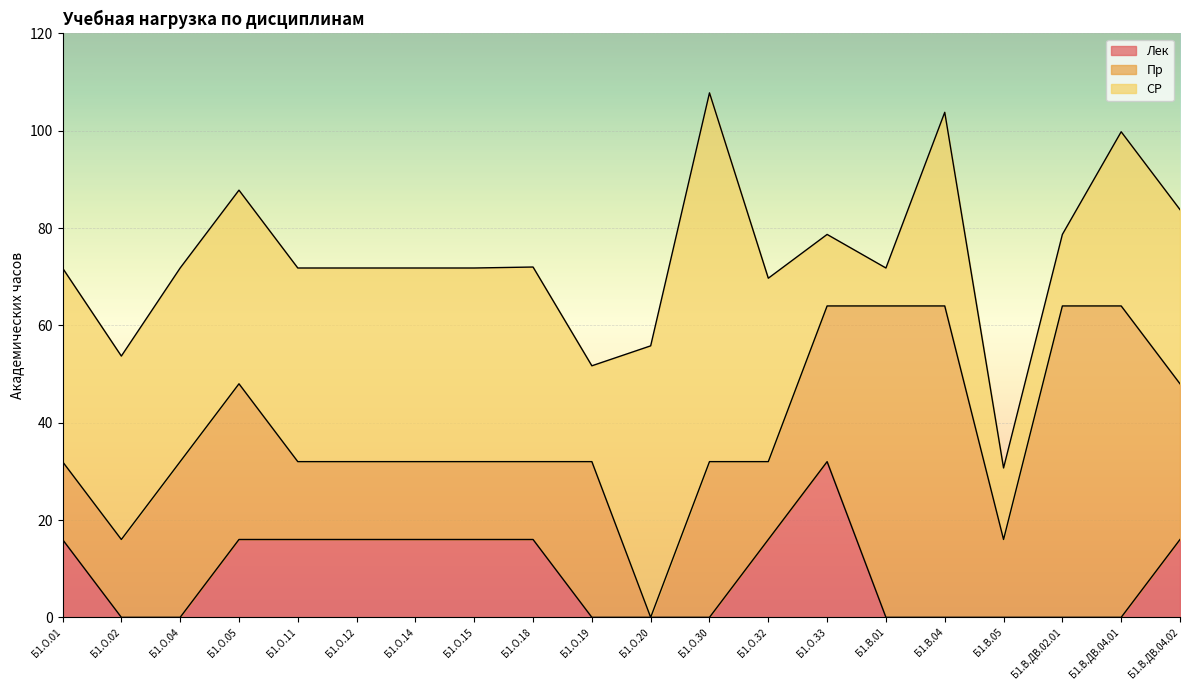

True or false: СР and Лек intersect in this chart.

True